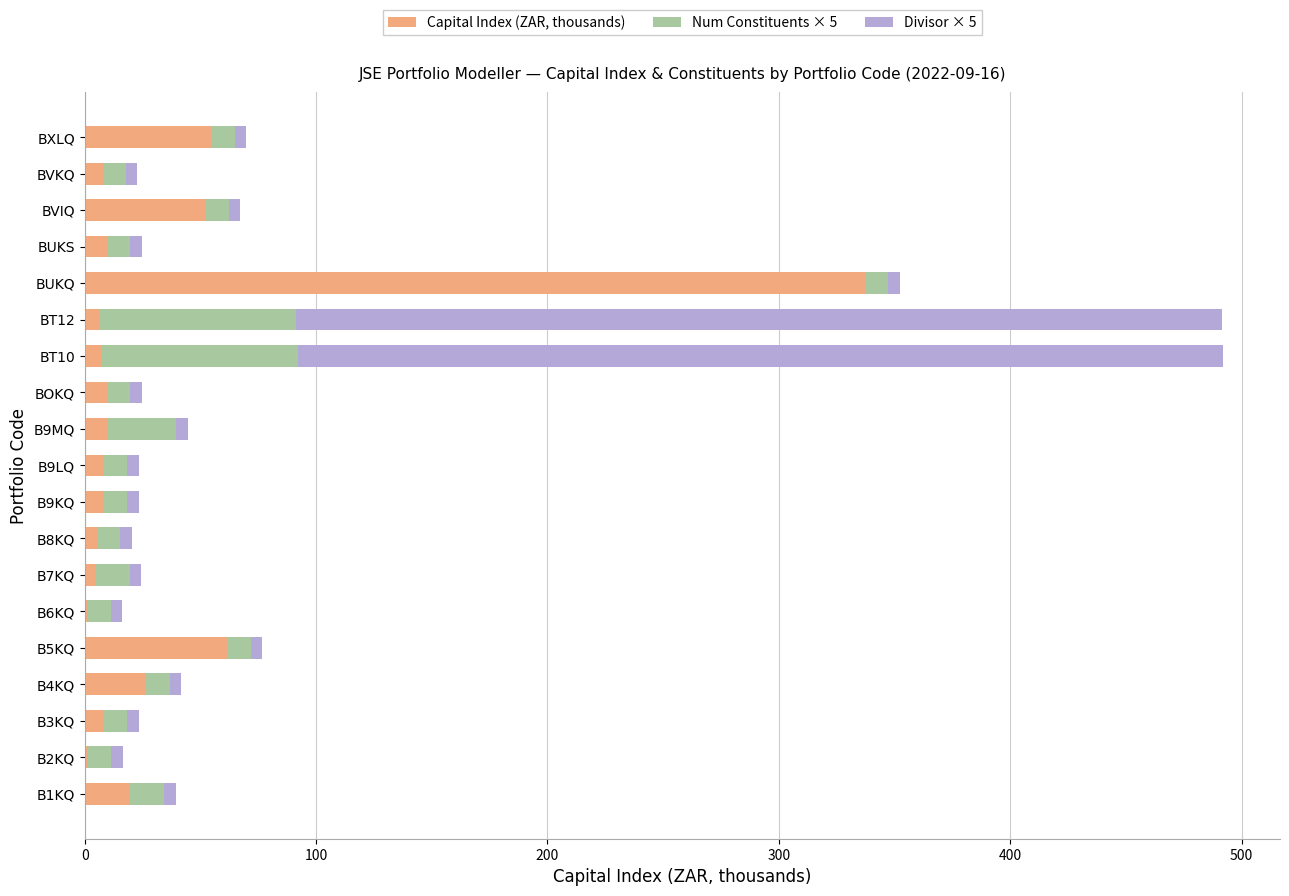

What is the maximum value for Capital Index (ZAR, thousands)?

337.2